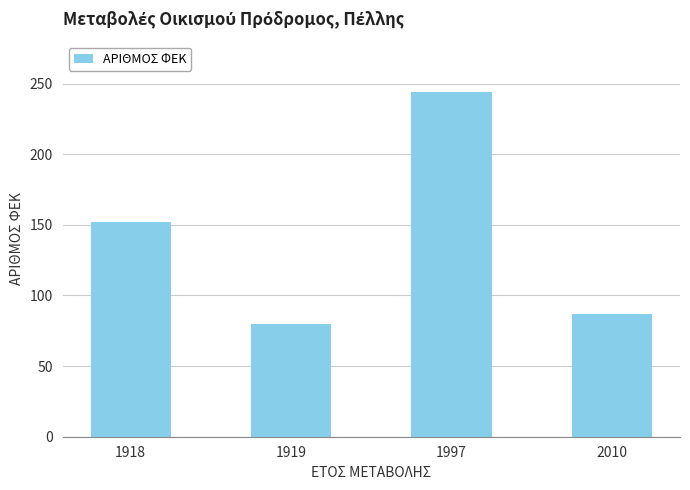

What is the average value?

141